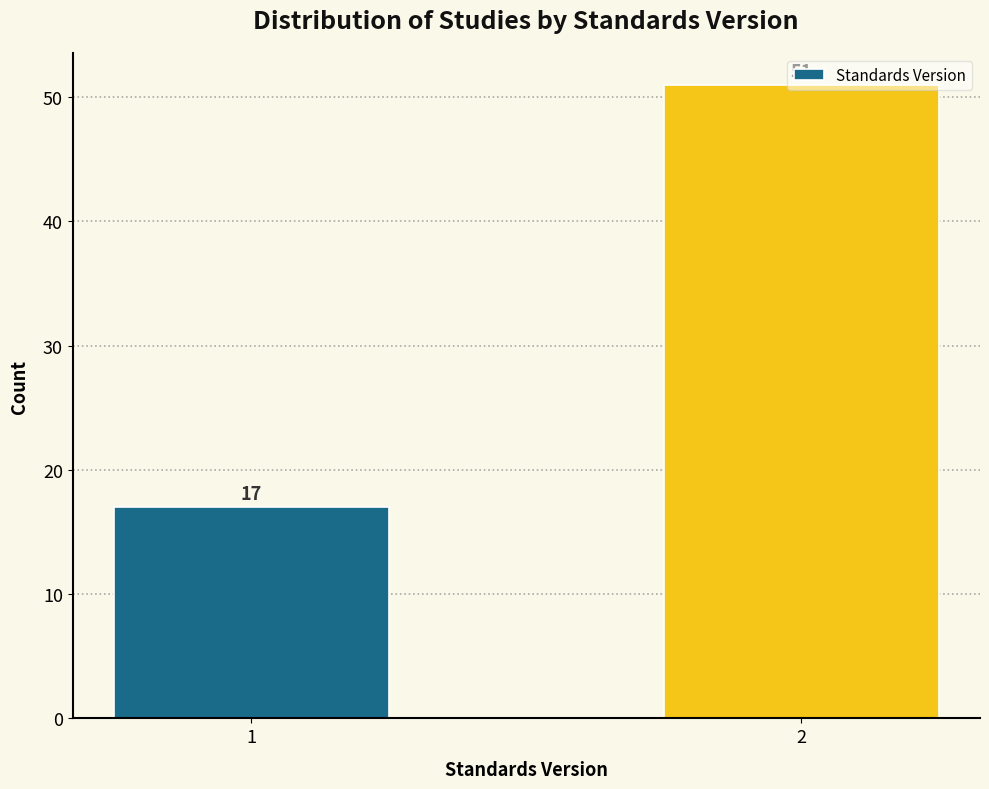

What is the value of the 2nd bar from the left?

51